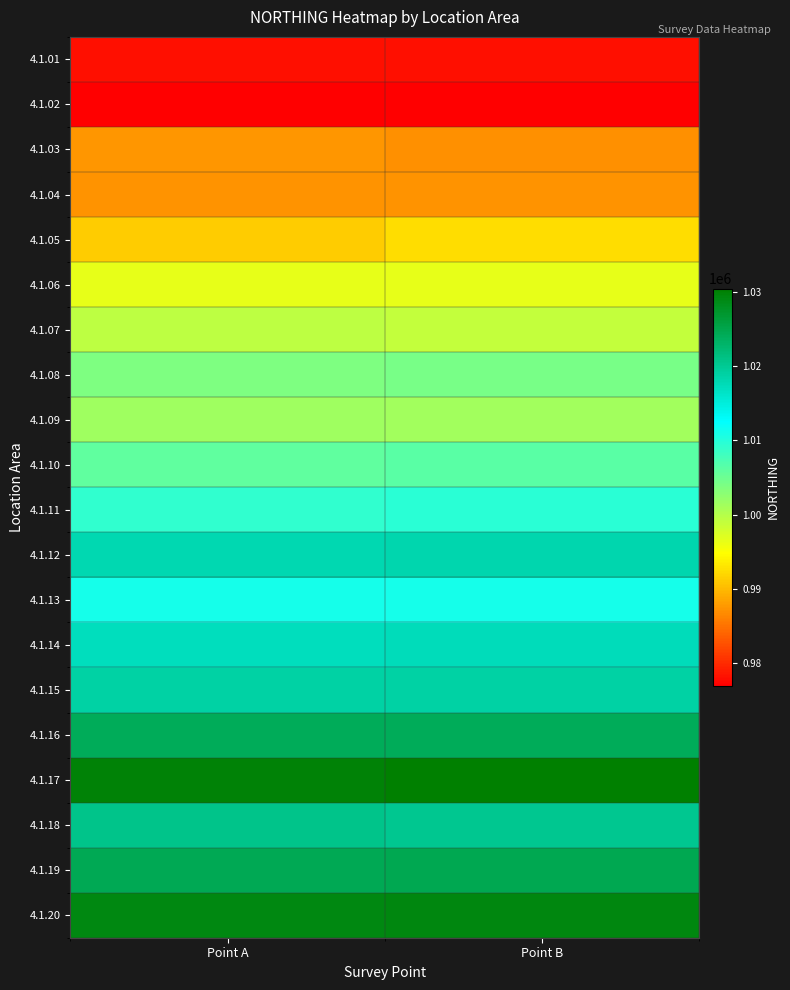

Which has a higher value, Point B or Point A?

Point B